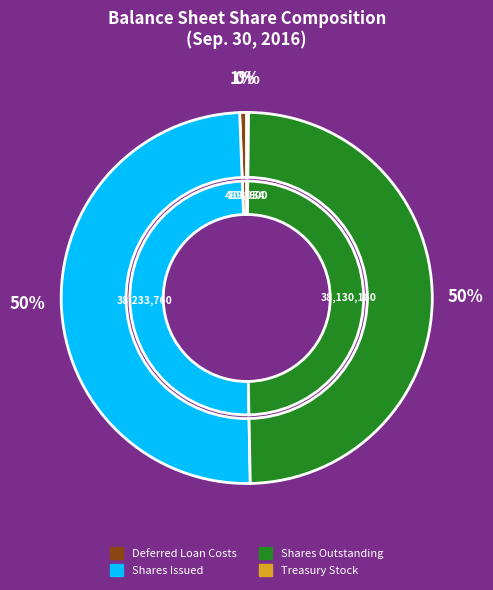

How much of the chart is everything except Treasury stock, shares?

99.9%